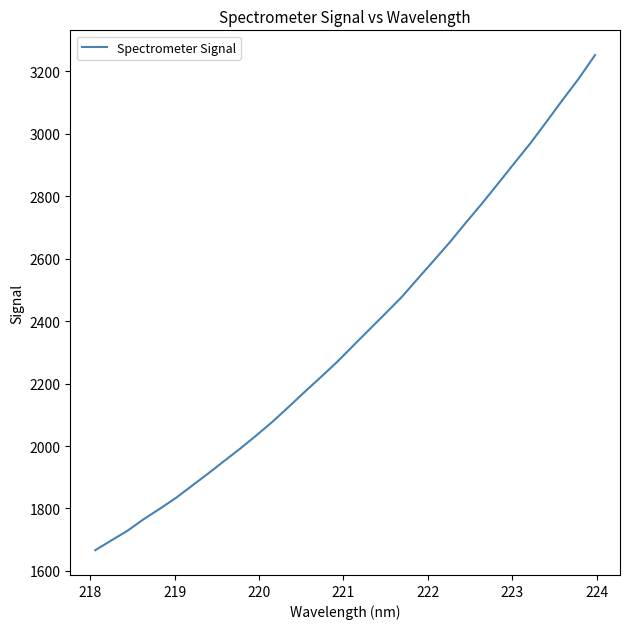

What is the difference between the maximum and minimum values?

1585.7